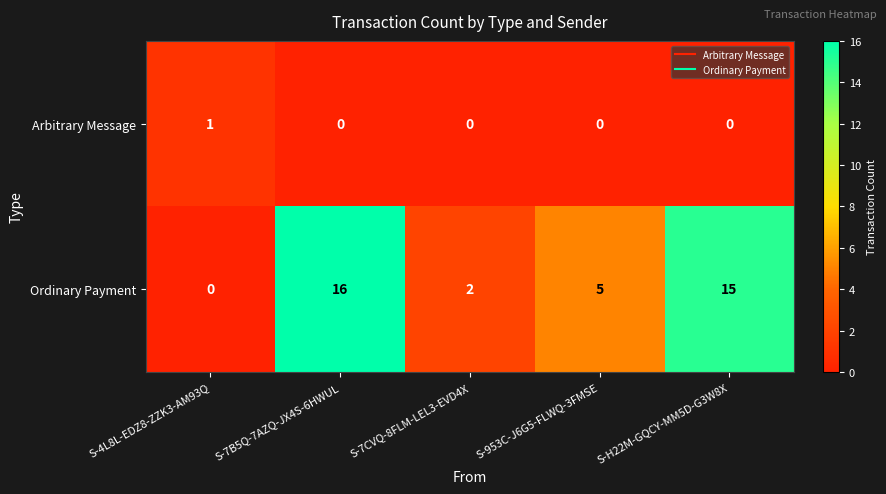

What is the difference between the maximum and minimum values in the Ordinary Payment series?

16